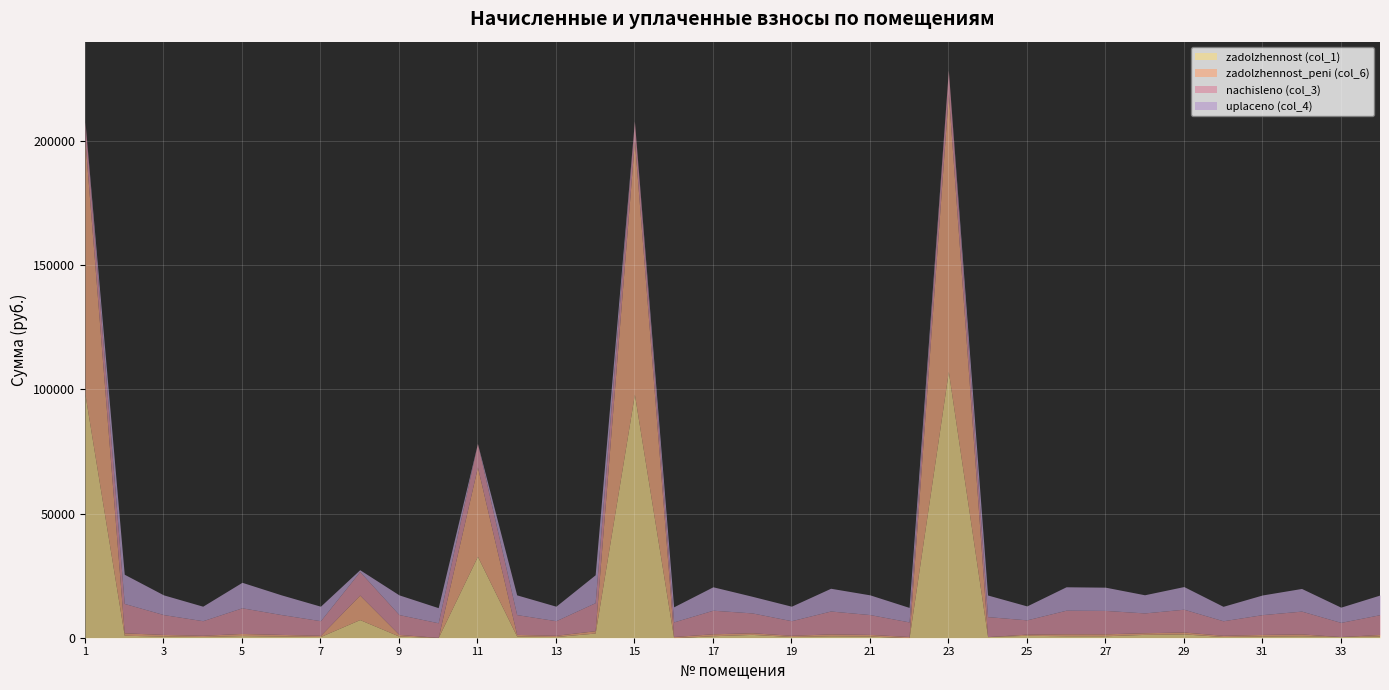

How many intersections are there between uplaceno (col_4) and zadolzhennost_peni (col_6)?

9